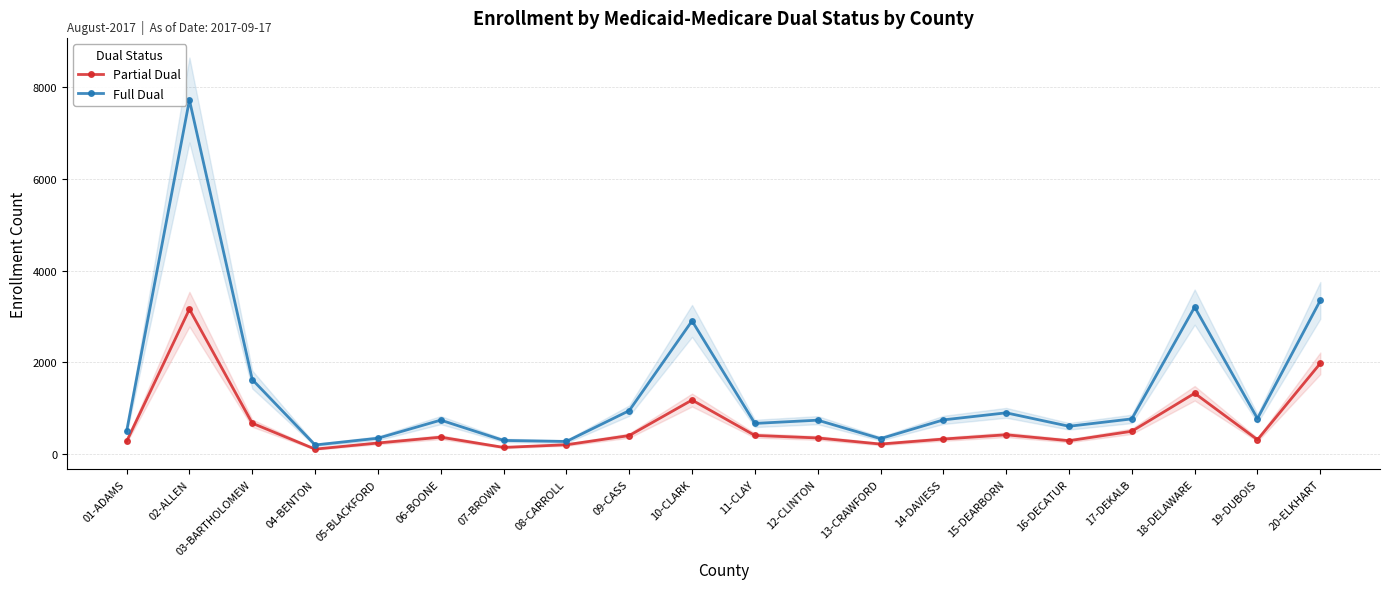

What is the approximate value of Full Dual at 05-BLACKFORD, to the nearest 100?

300